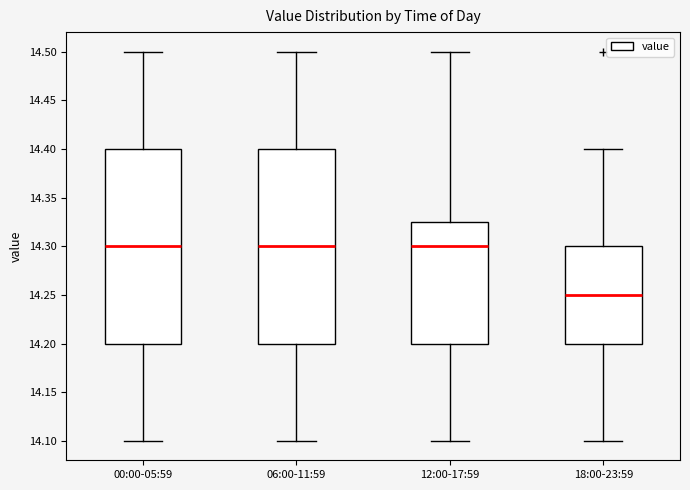

Where is the upper edge of the box for 00:00-05:59 on the y-axis? The values are not printed on the chart, so give them approximately, as read against the axis.

14.400